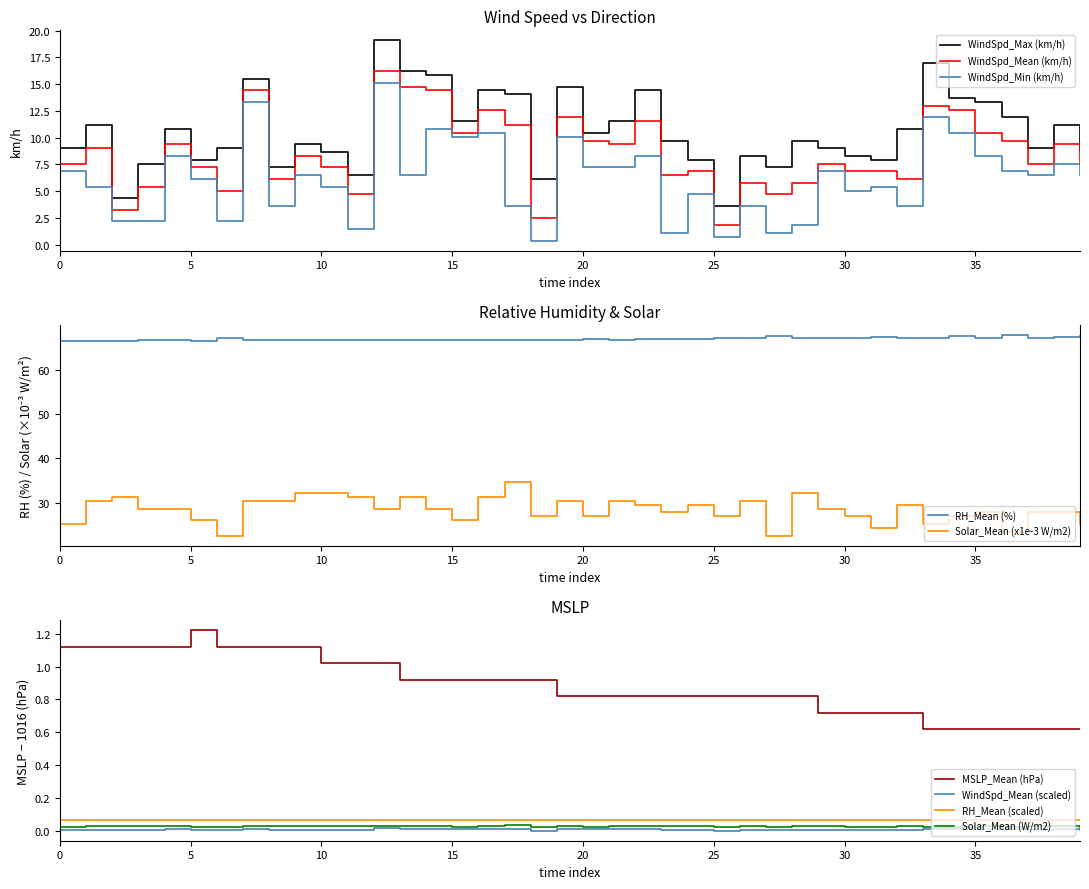

Where is WindSpd_Max (km/h) nearest to the value 11?

1